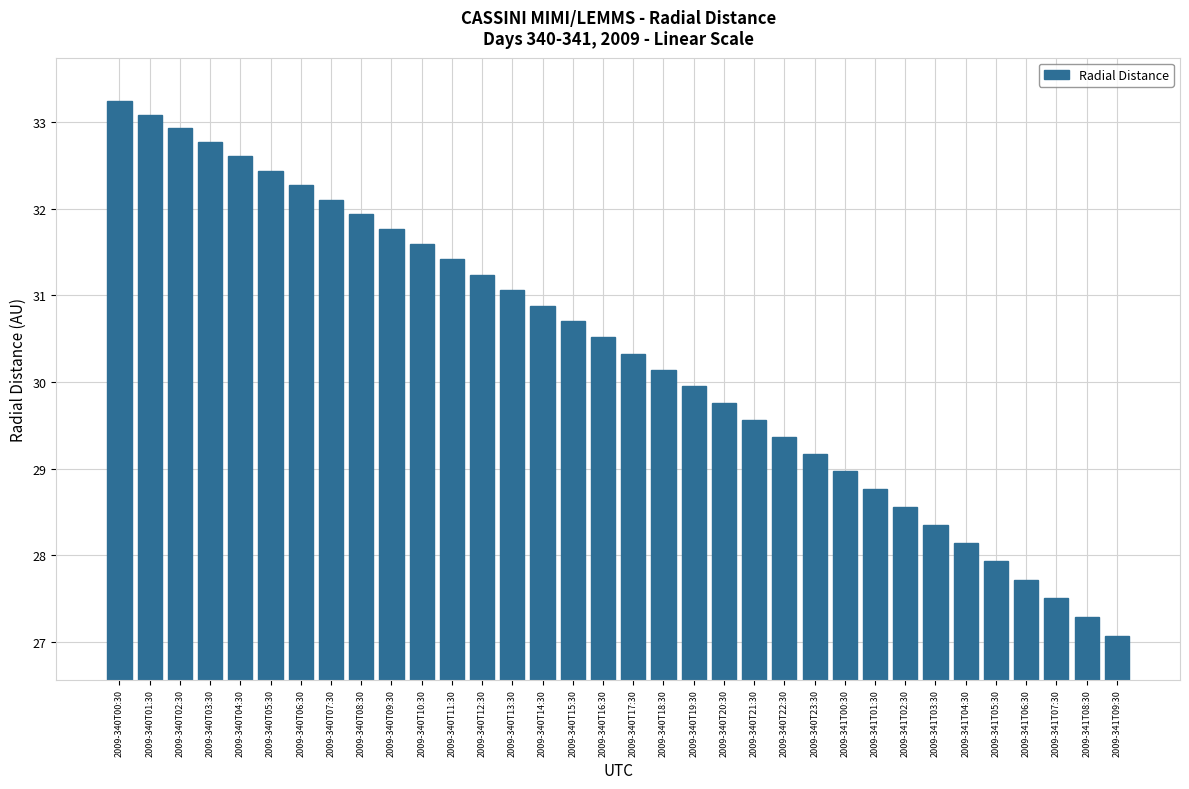

What is the approximate value at 2009-340T16:30?

30.5